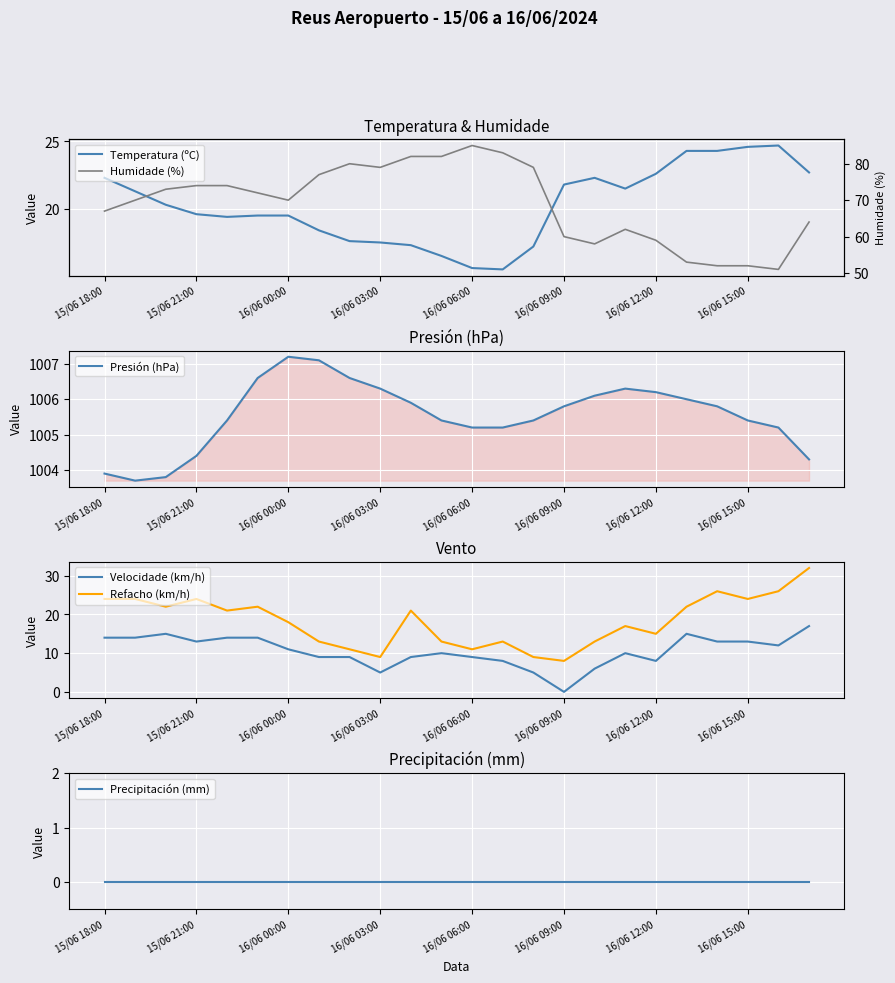

How many distinct data groups are displayed?

6